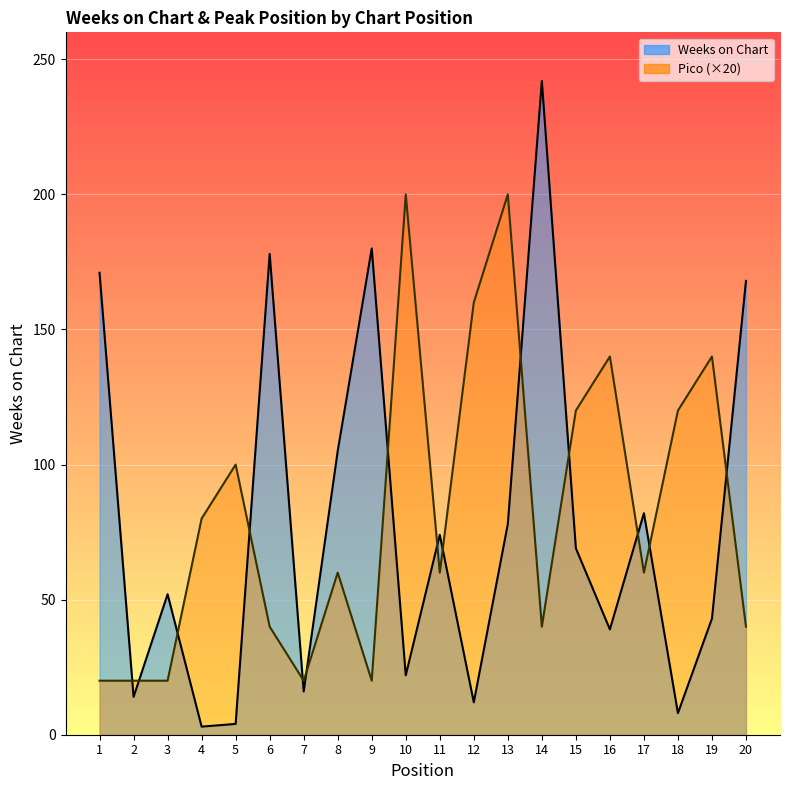

Reading right to left, transcribe all the data shown in this chart.

Weeks on Chart: 168	43	8	82	39	69	242	78	12	74	22	180	105	16	178	4	3	52	14	171
Pico (×20): 40	140	120	60	140	120	40	200	160	60	200	20	60	20	40	100	80	20	20	20